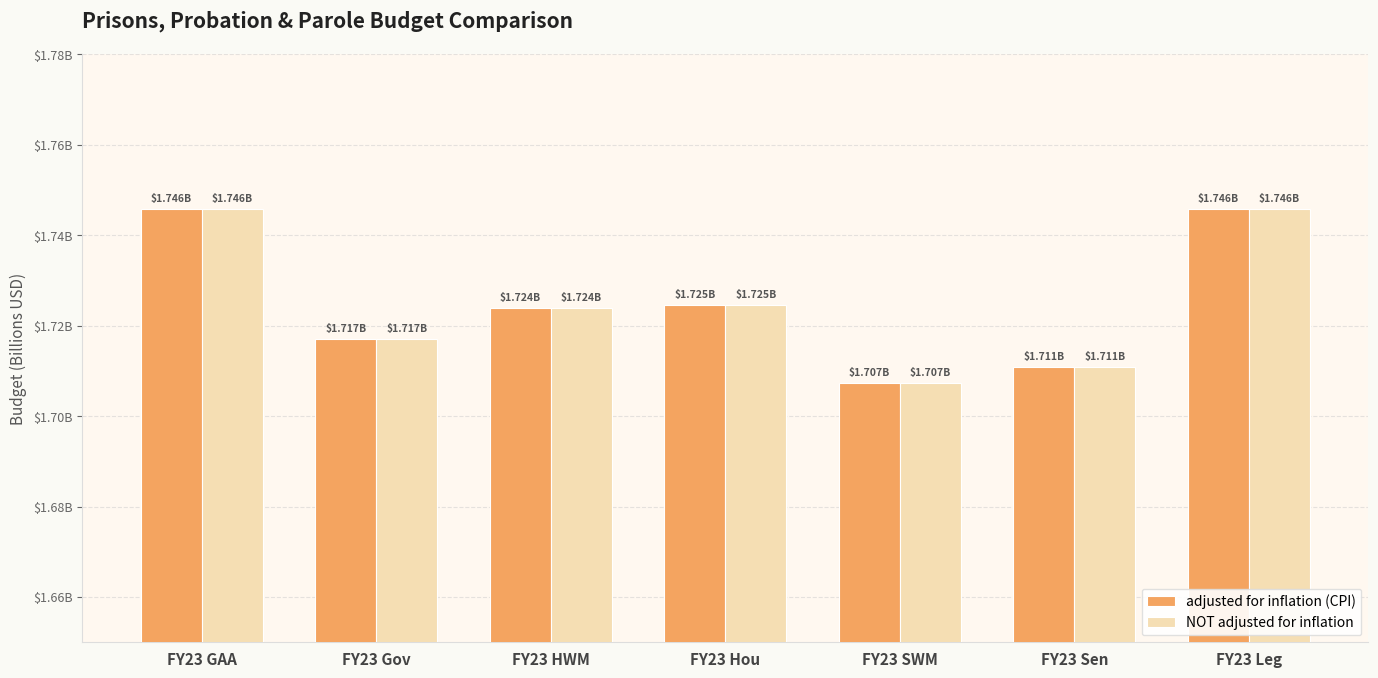

Rank the series at FY23 Gov from lowest to highest value.

adjusted for inflation (CPI), NOT adjusted for inflation